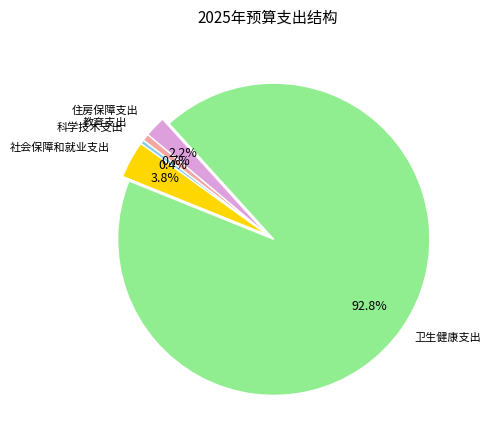

How many slices are in this pie chart?

5